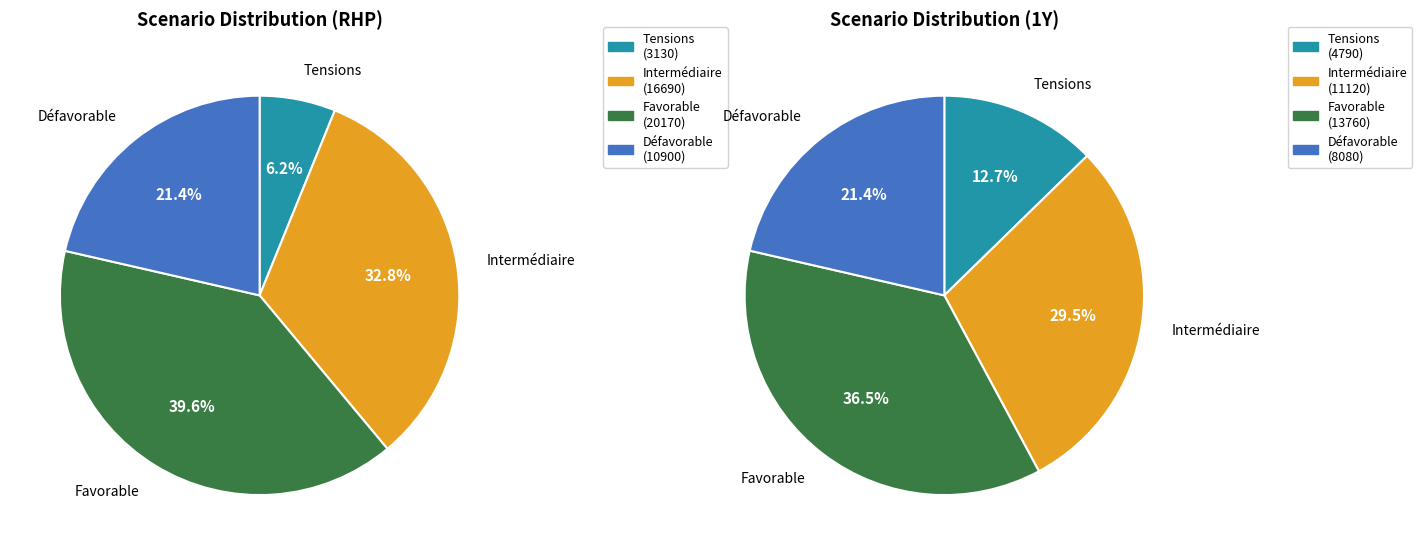

Is it true that RHP is 63% of the pie?

False